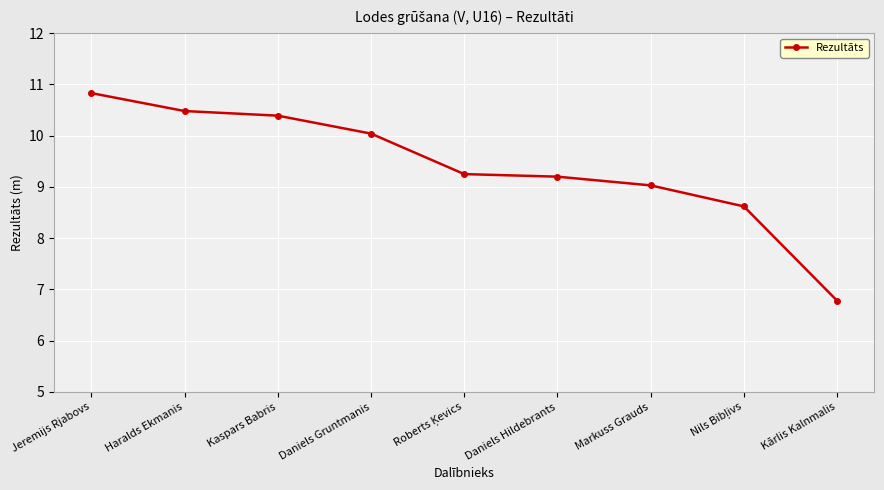

True or false: there are more than 2 points higher than both neighbors.

False